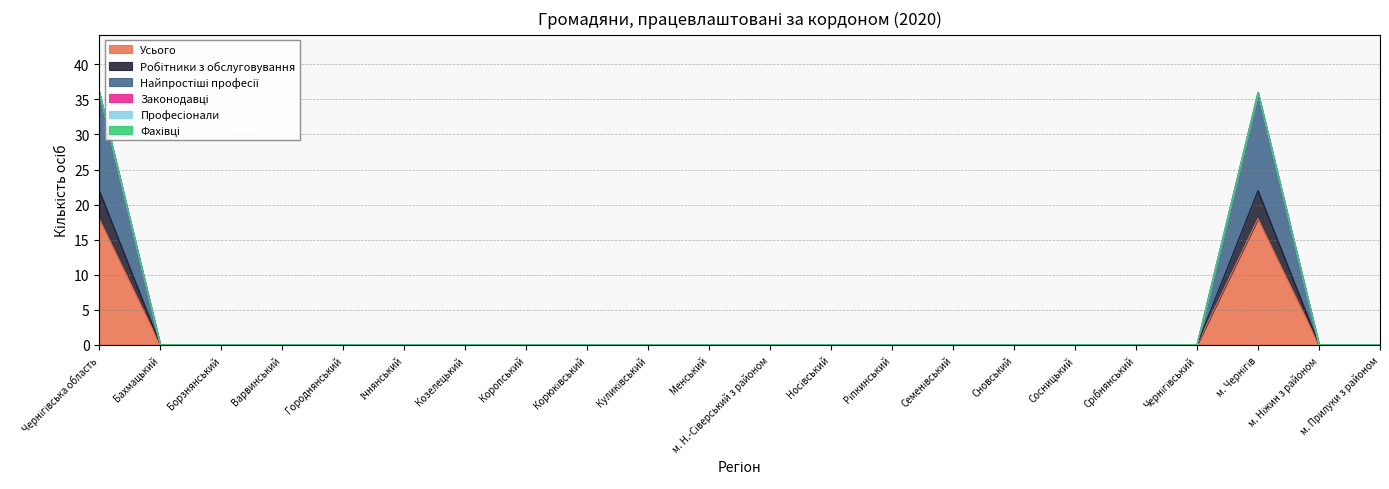

Where is Робітники з обслуговування nearest to the value 18?

Чернігівська область